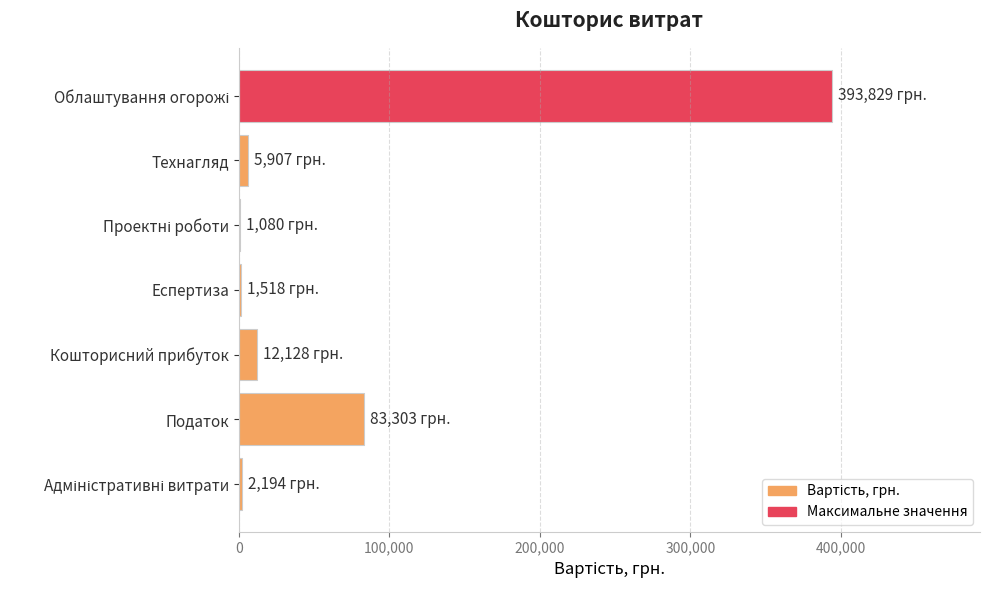

Where is the data nearest to the value 197454?

Податок